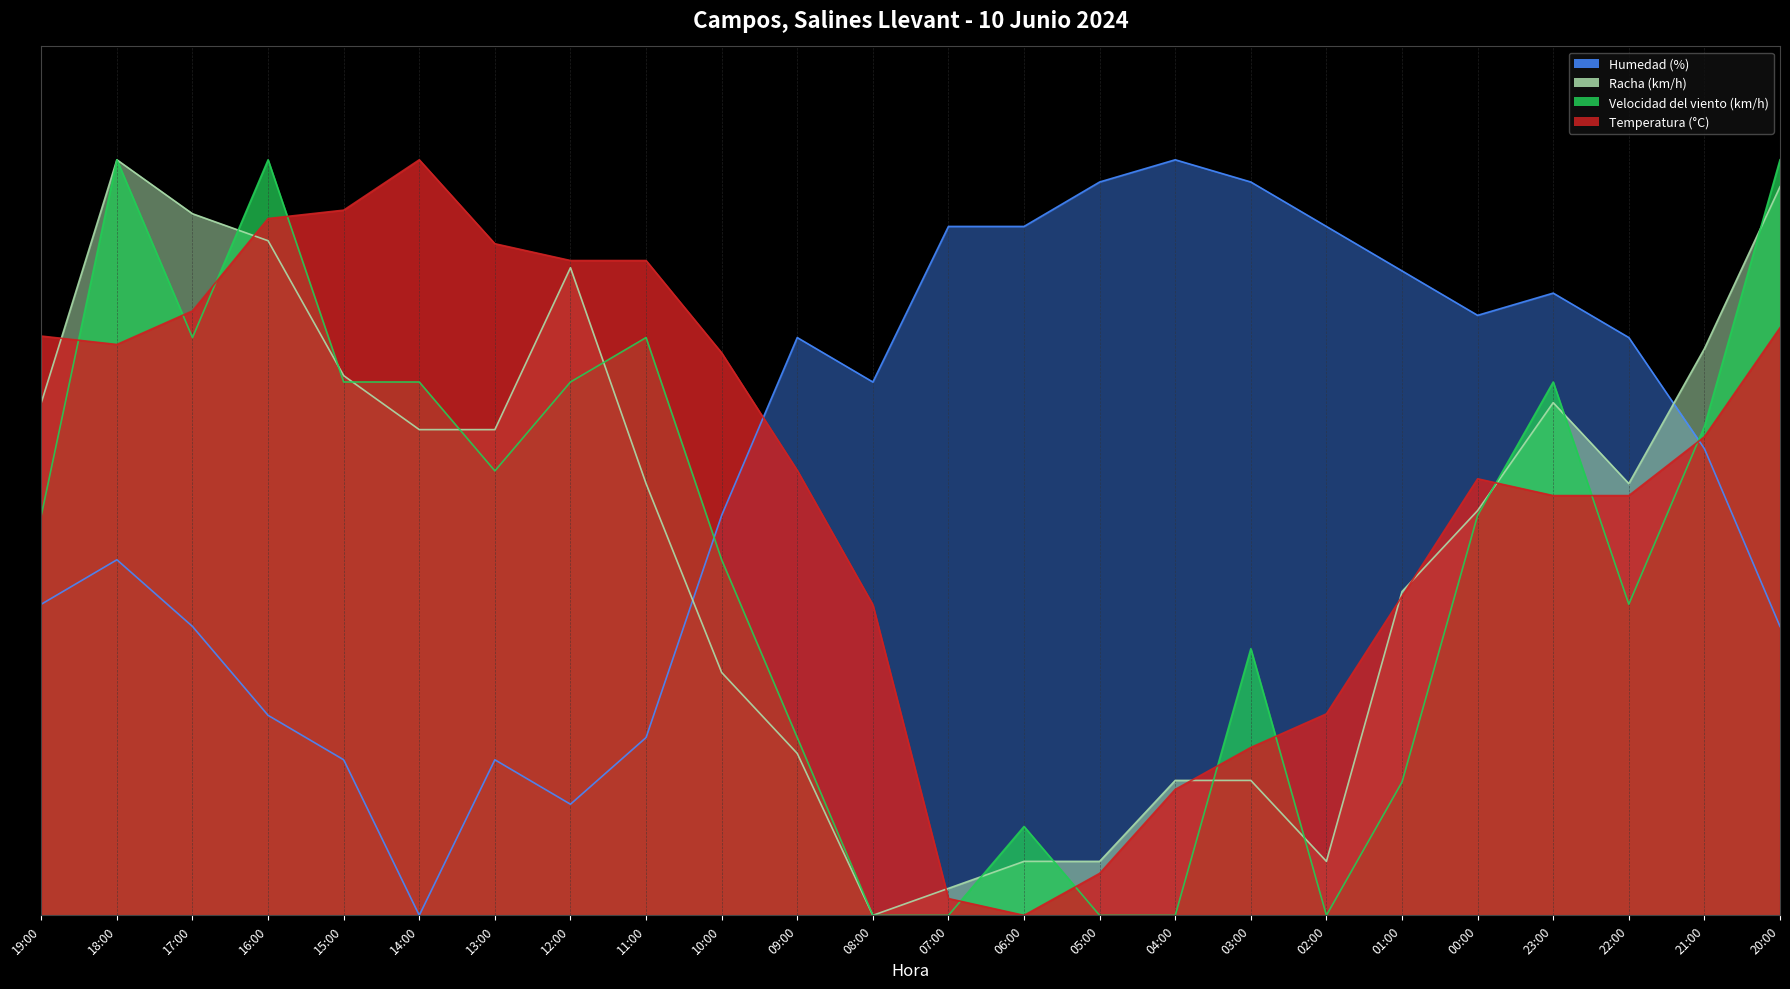

What is the total value across all series at 19:00?

2.4